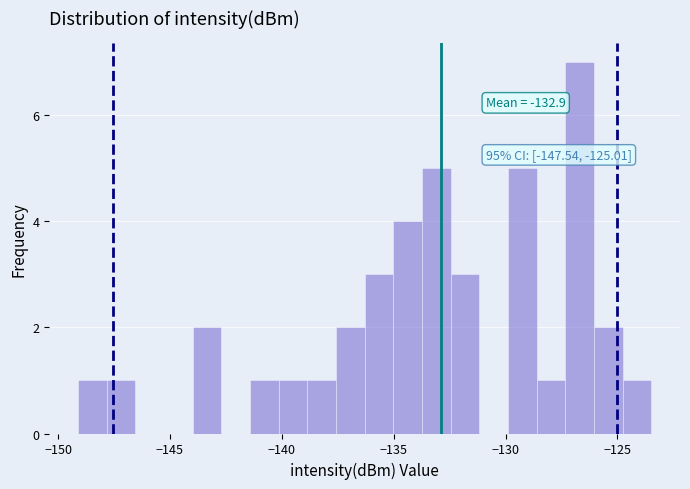

Around what value on the x-axis is the tallest bar? Give the approximate position of its centre, as read against the axis.

-126.5